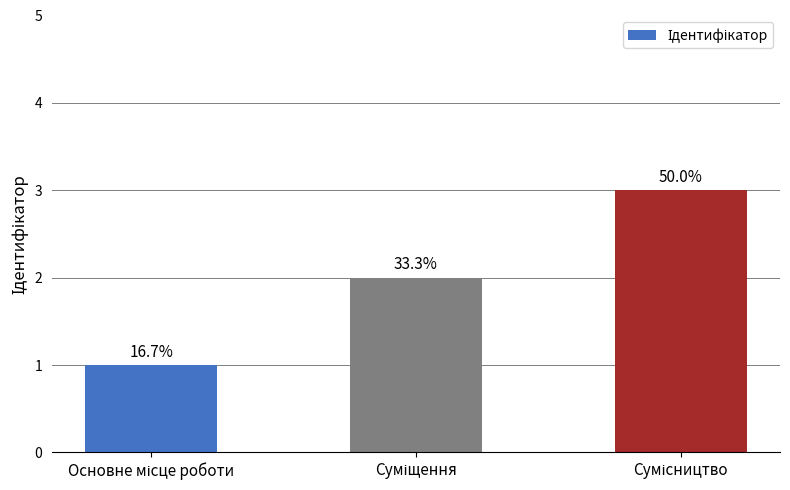

What is the average value?

2